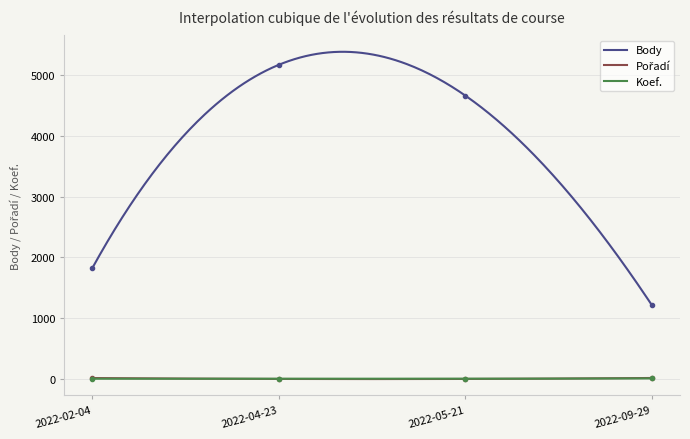

What is the difference between the maximum and minimum values in the Koef. series?

5.3